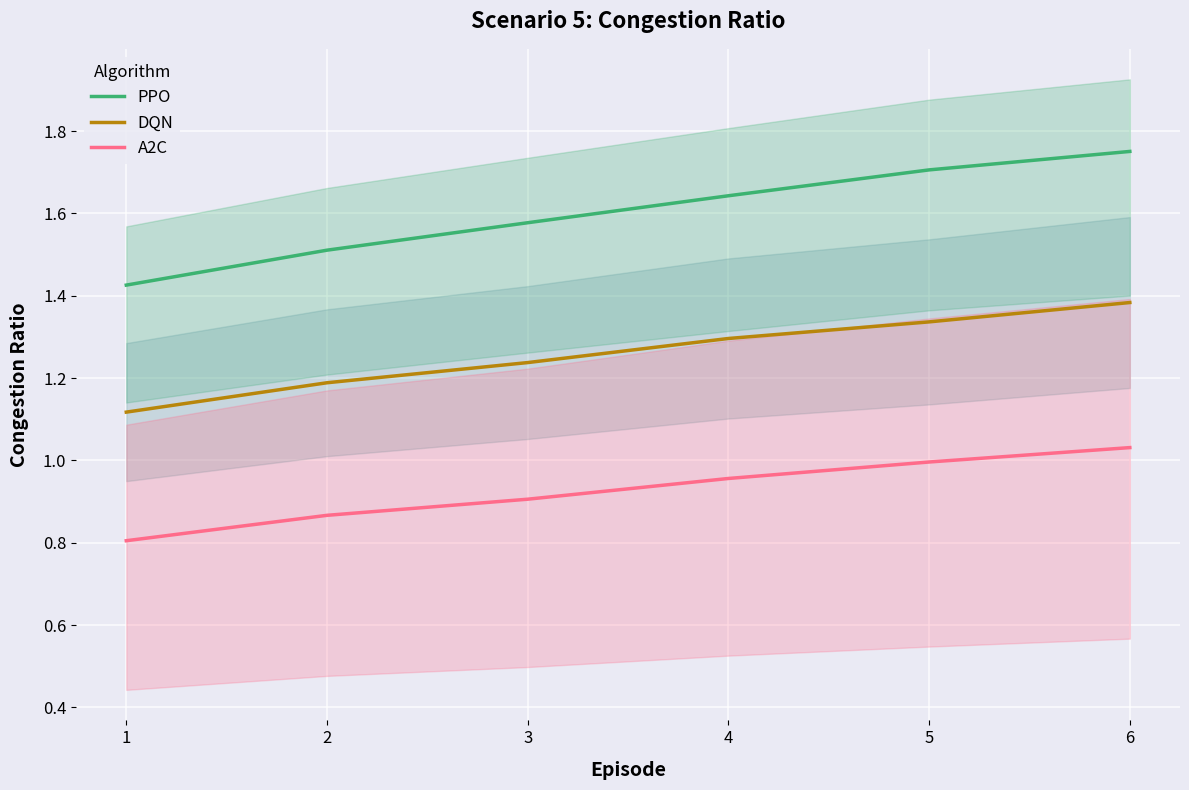

What is the average value of the PPO series?

1.6